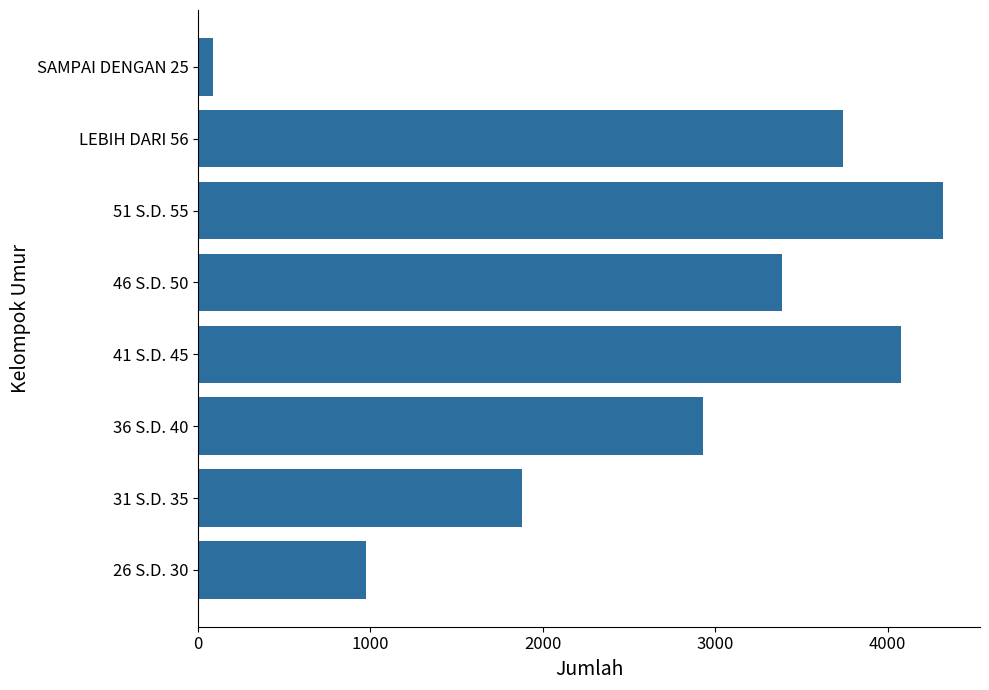

Reading bottom to top, transcribe all the data shown in this chart.

976	1876	2931	4078	3386	4319	3742	86